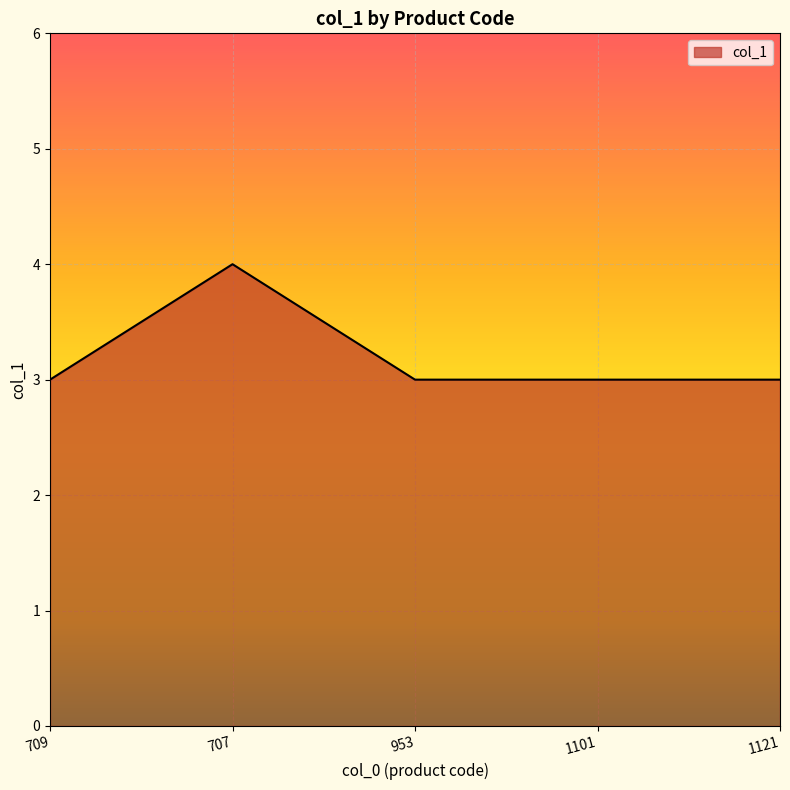

How many values are between 3 and 4?

5